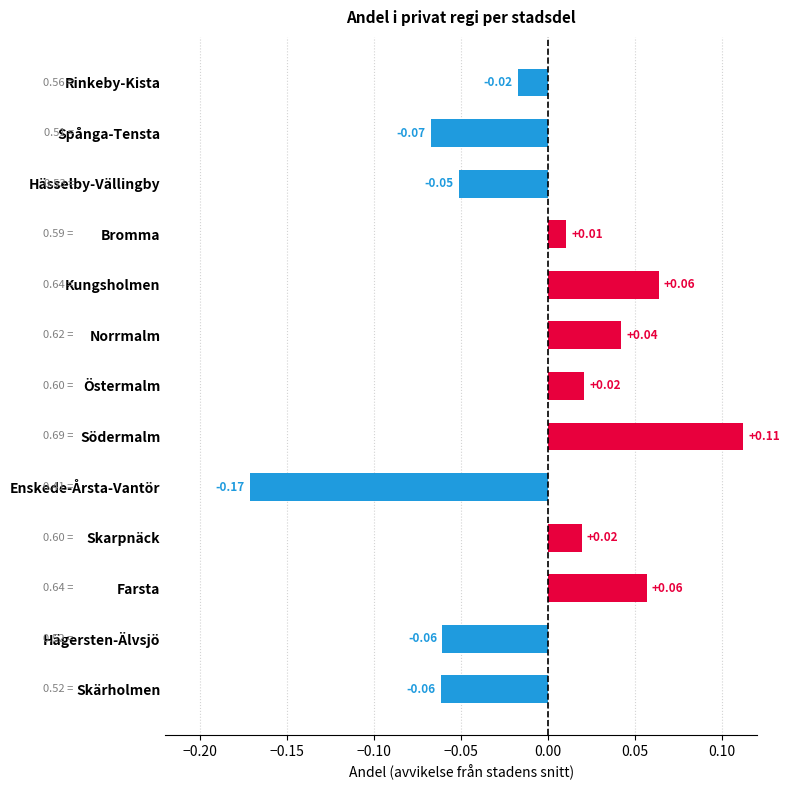

How many data points does each series have?

13